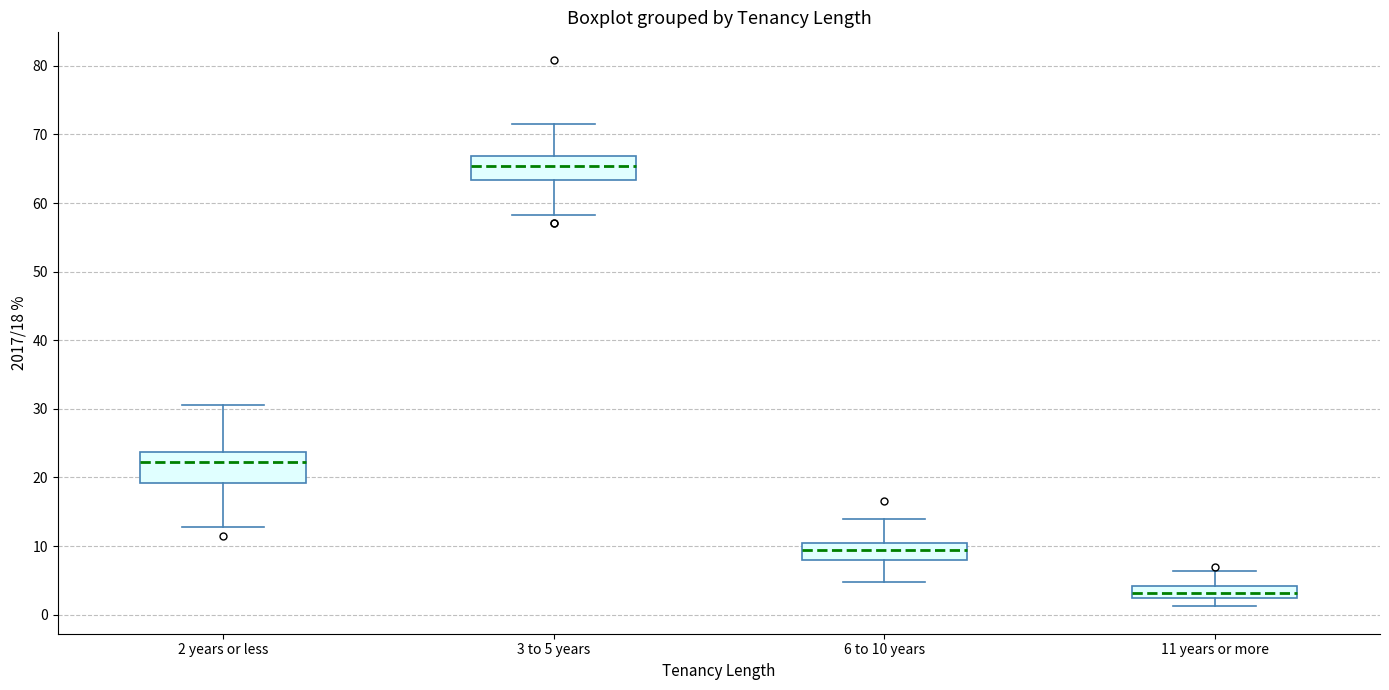

Where does the median line of the box for 3 to 5 years sit on the y-axis? The values are not printed on the chart, so give them approximately, as read against the axis.

65